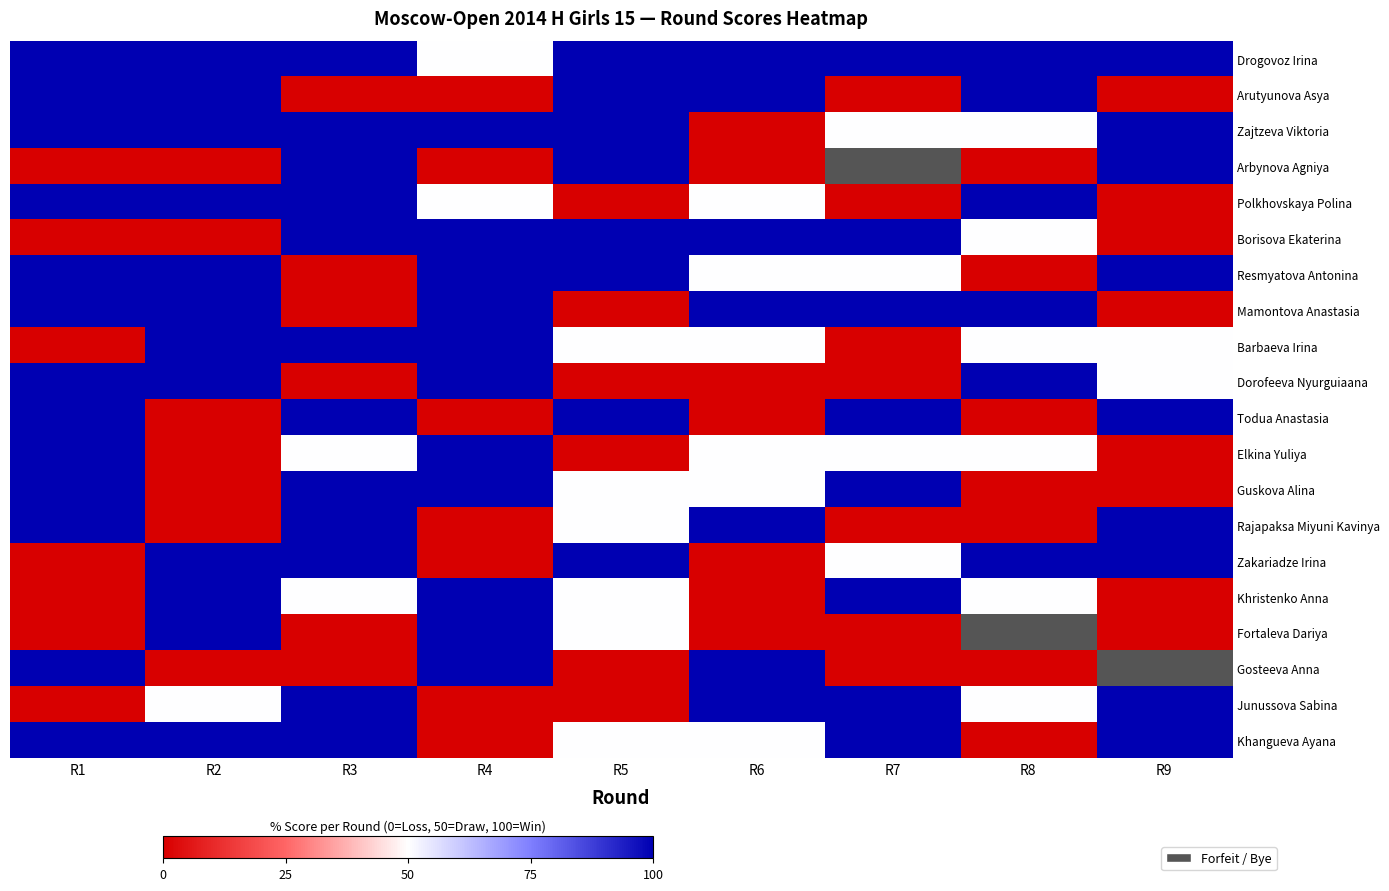

At which label does Polkhovskaya Polina reach its peak?

R1